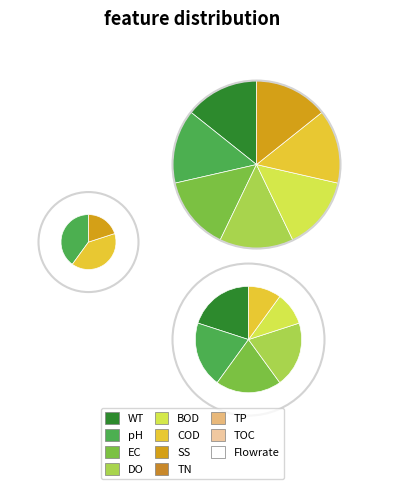

Is there a majority slice in this chart?

No